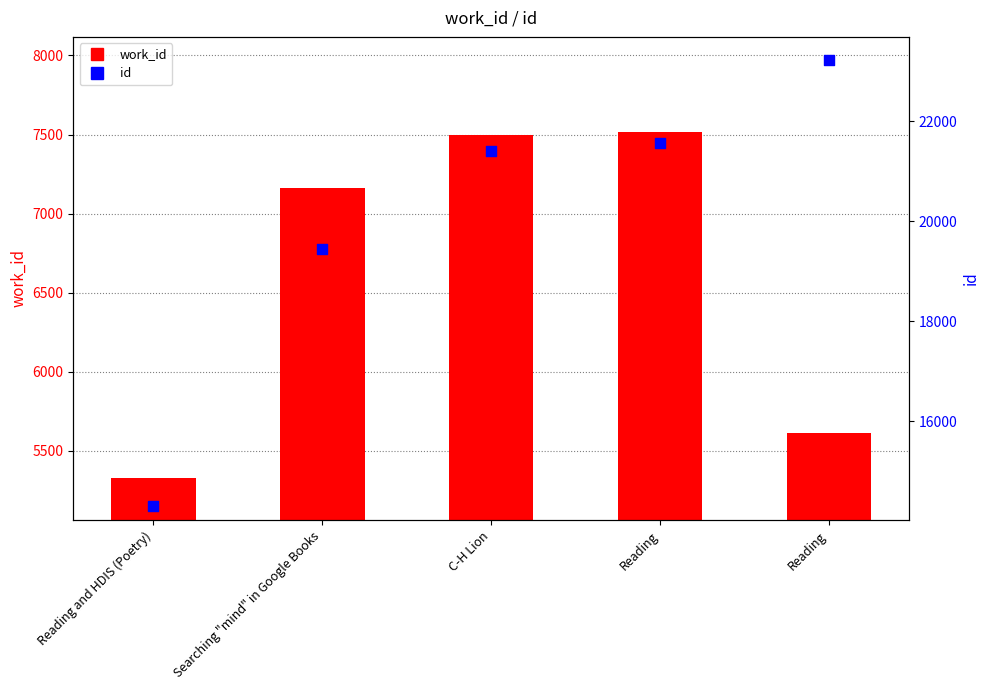

Which series contains the highest Y value?

id